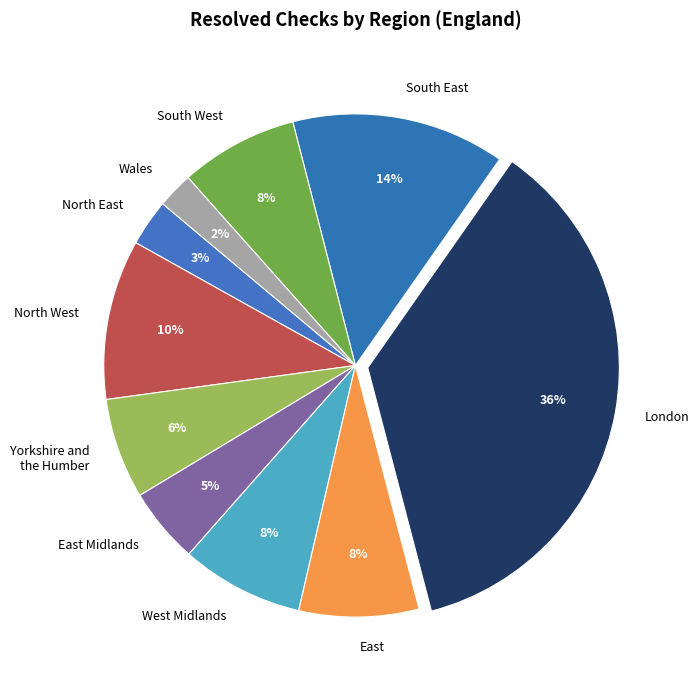

Do South East and North West together represent more than half of the pie?

No